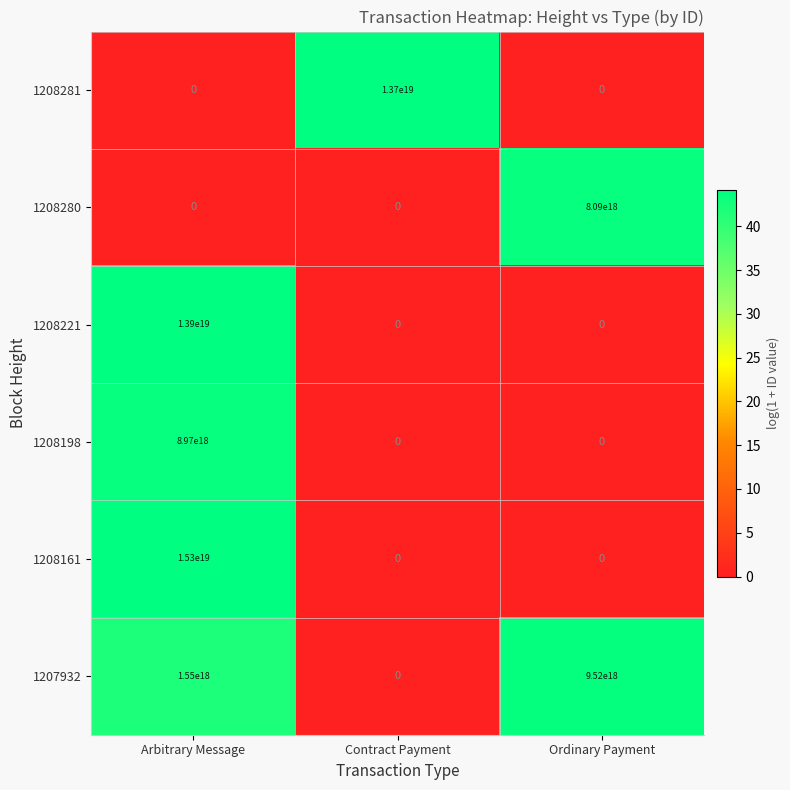

Which series changed the most between Arbitrary Message and Contract Payment?

1208161